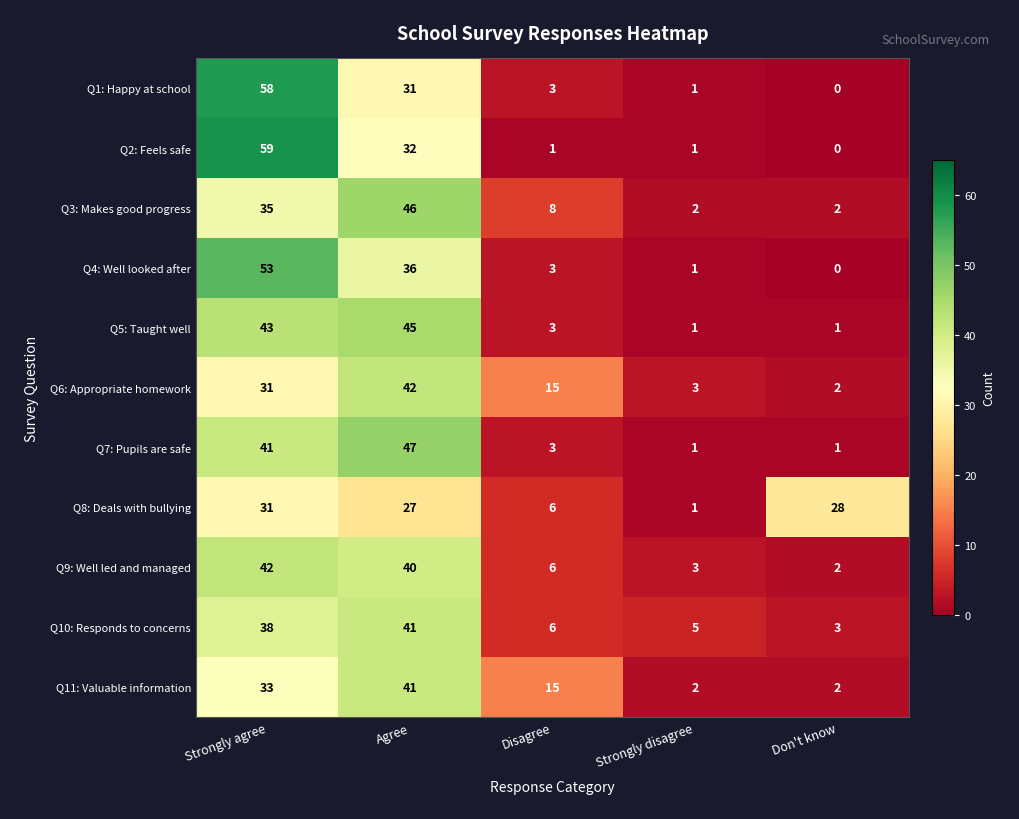

Rank the categories by Q1: Happy at school value from highest to lowest.

Strongly agree, Agree, Disagree, Strongly disagree, Don't know